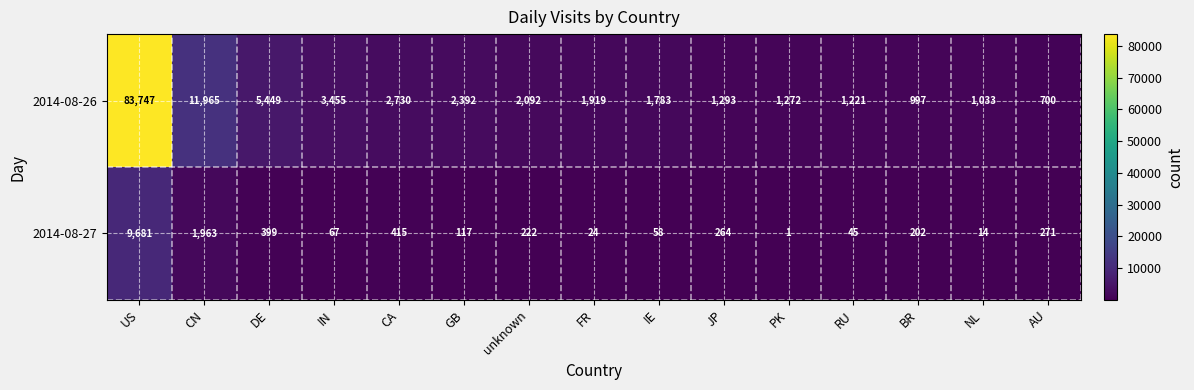

What is the total value across all series at NL?

1047